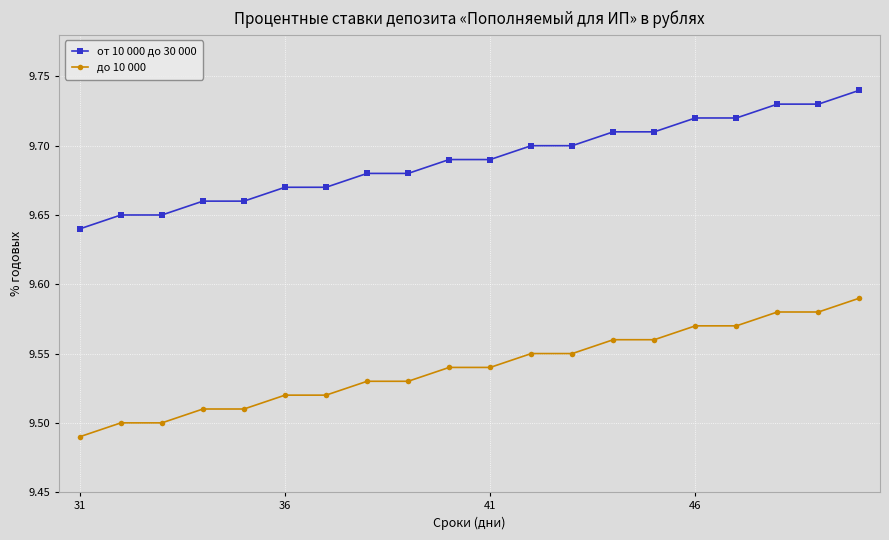

True or false: до 10 000 and от 10 000 до 30 000 intersect in this chart.

False